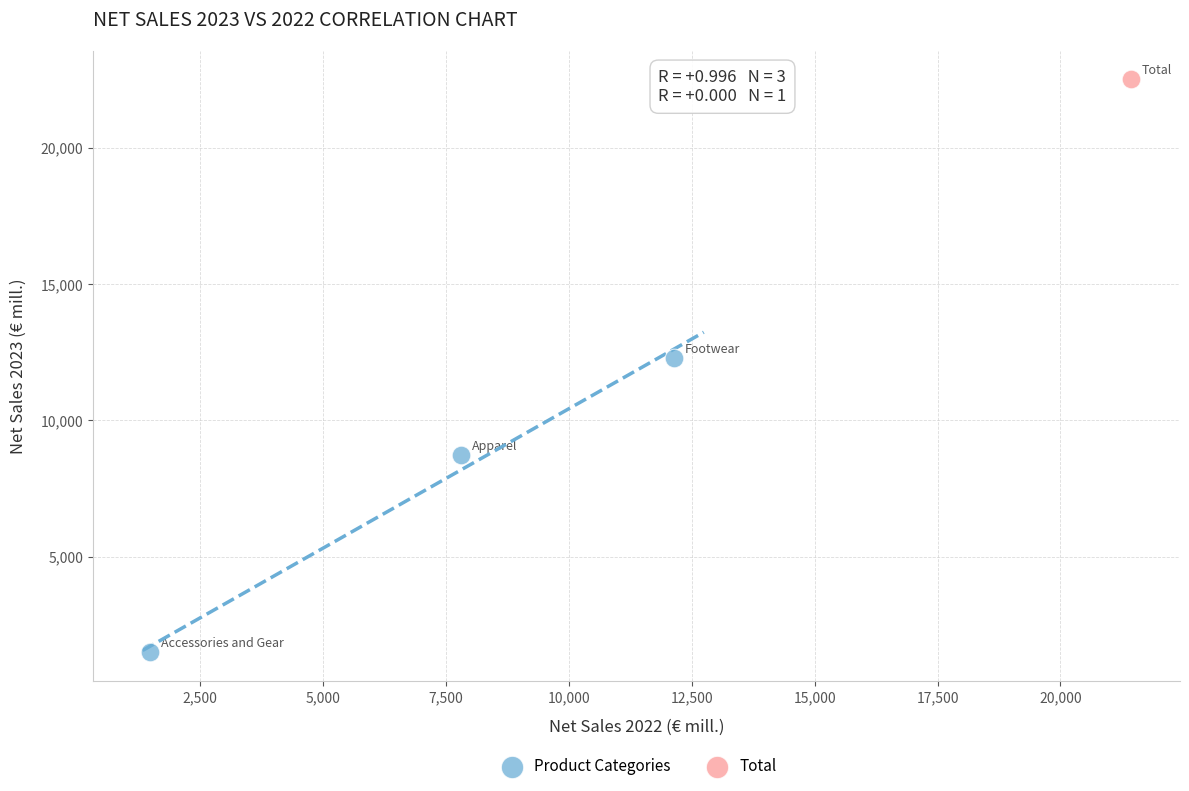

What are all the series names shown in the legend?

Product Categories, Total